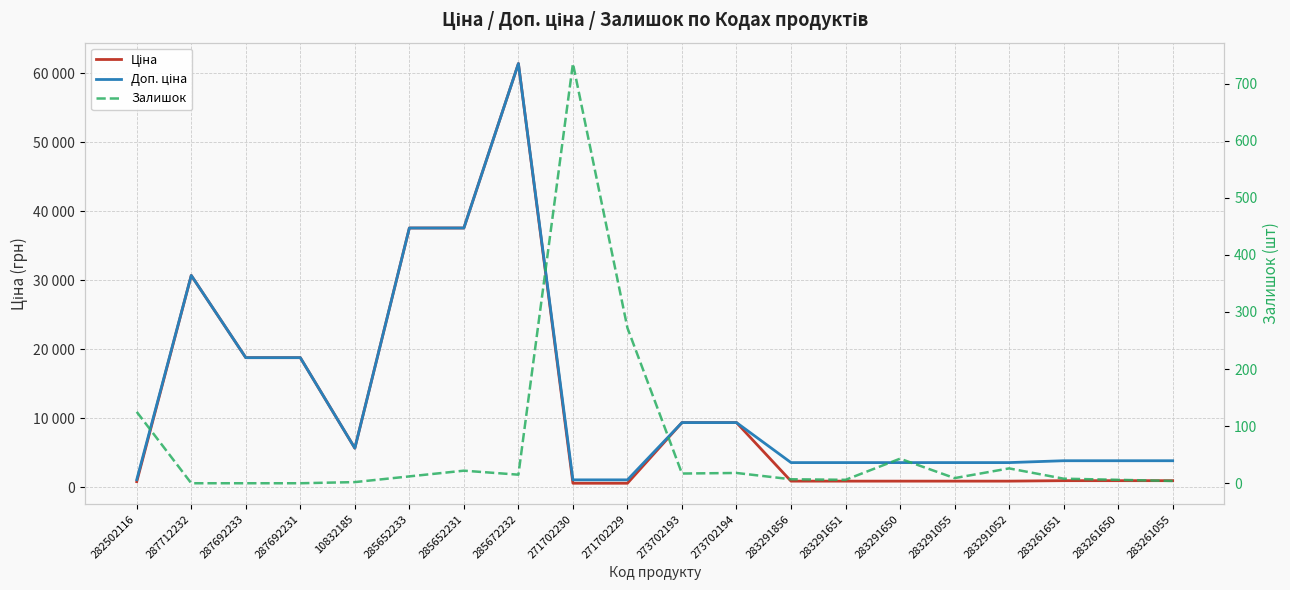

What is the difference between the Залишок values at 287692231 and 271702230?

735.0